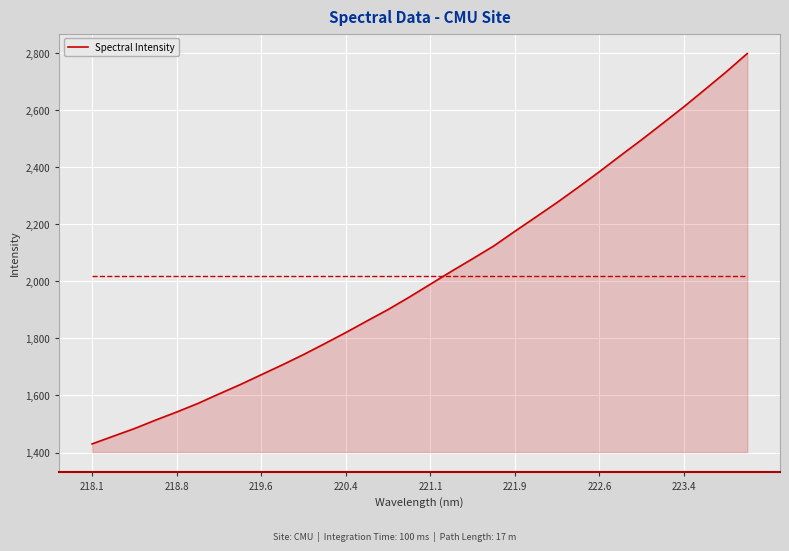

What is the difference between the maximum and minimum values?

1368.5